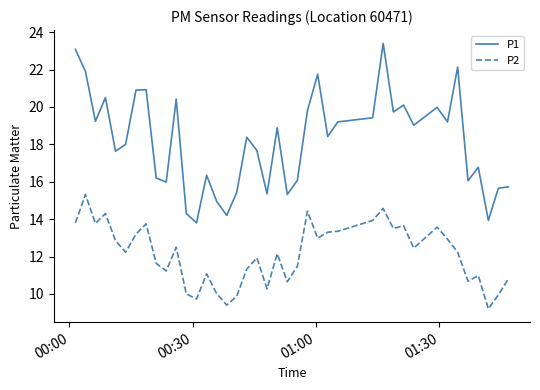

Rank the series by their average value, from lowest to highest.

P2, P1